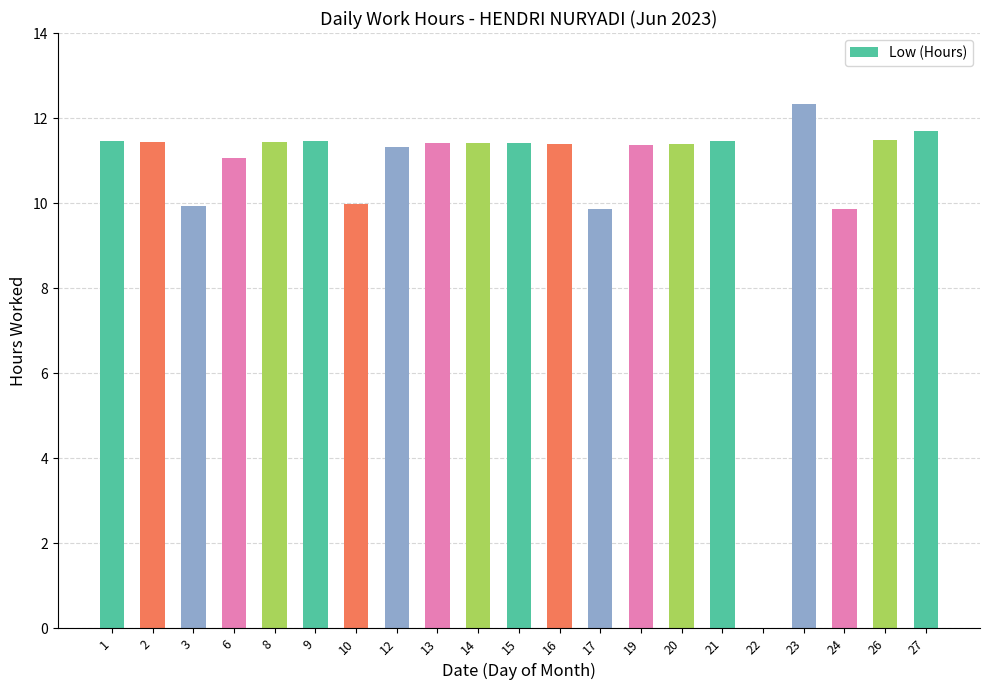

True or false: the data shows 6.2 at 22.

False